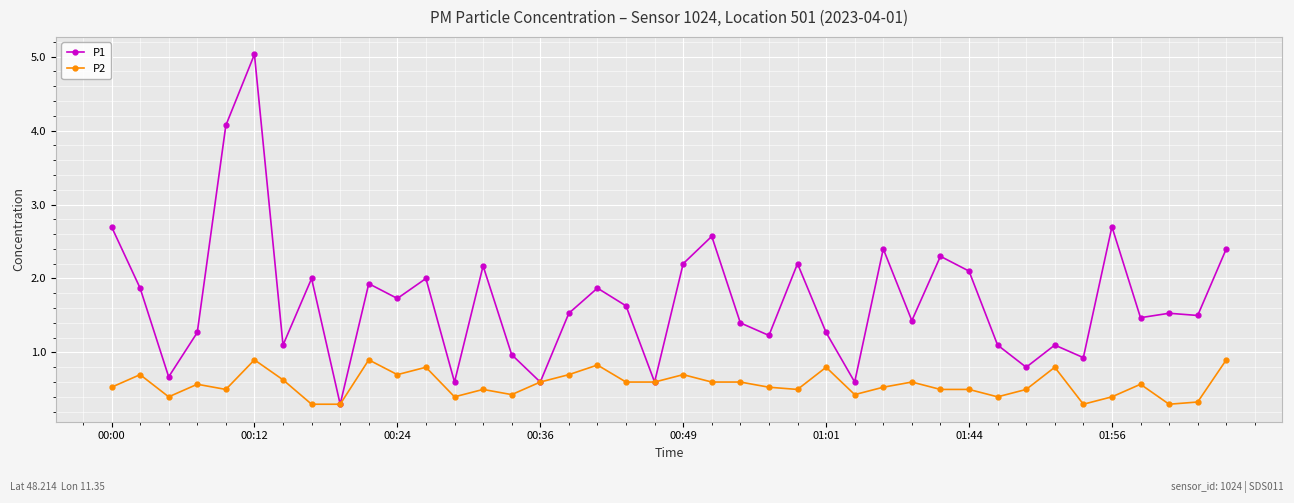

What are all the series names shown in the legend?

P1, P2